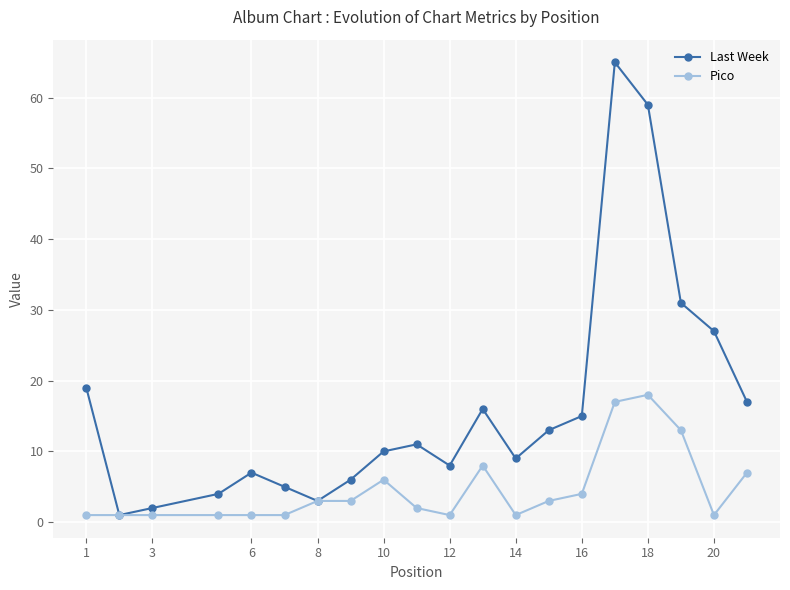

Which series has the largest range (max minus min)?

Last Week